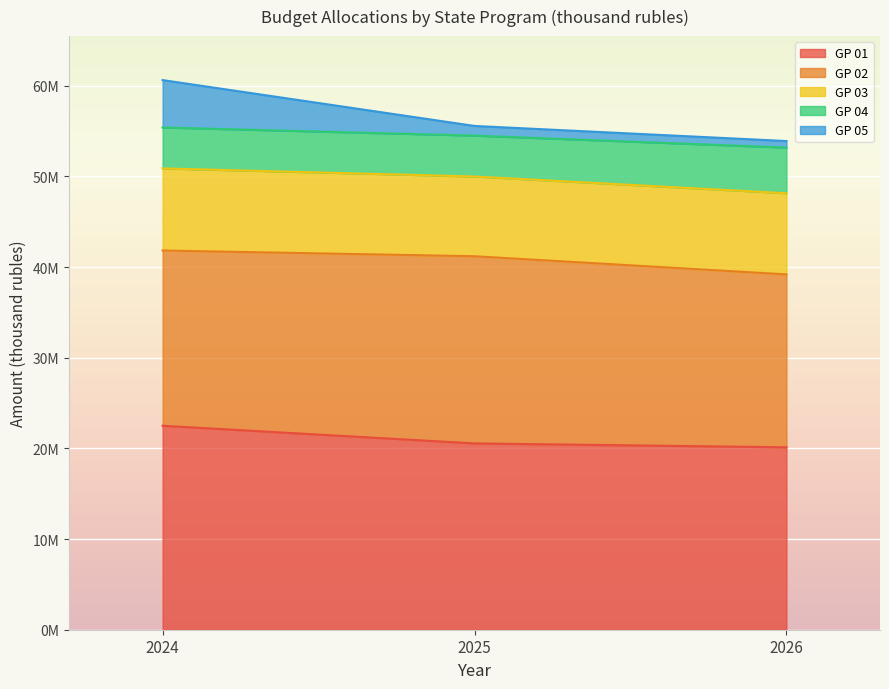

List the labels in order of GP 02 value, largest first.

2025, 2024, 2026